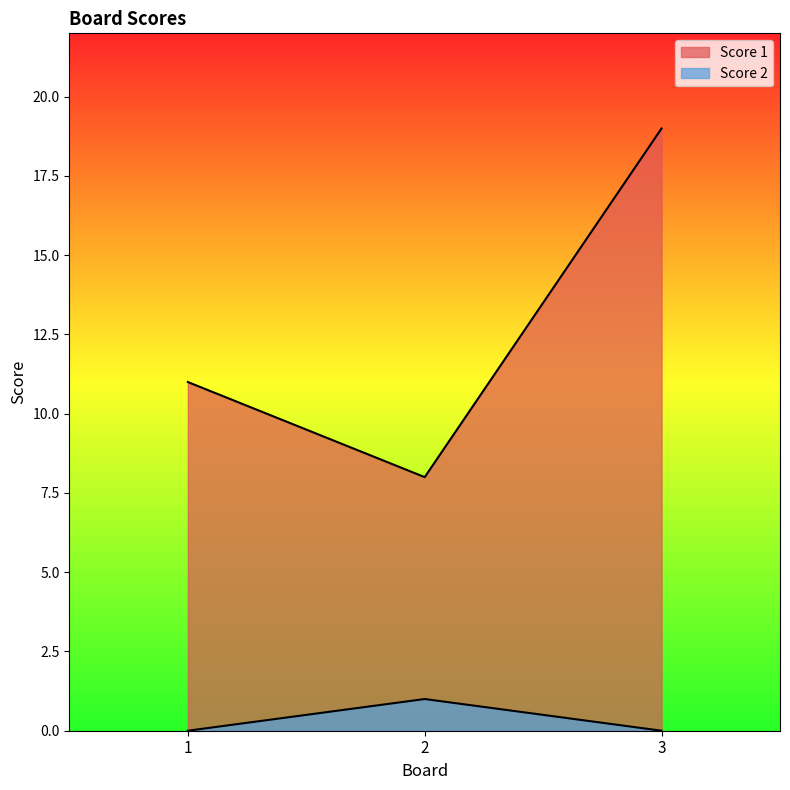

Which label corresponds to the largest value in the chart?

3